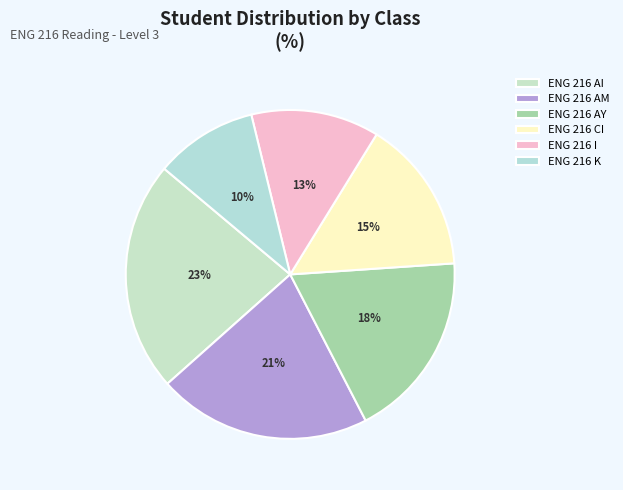

Is the sum of ENG 216 I and ENG 216 AM greater than half?

No